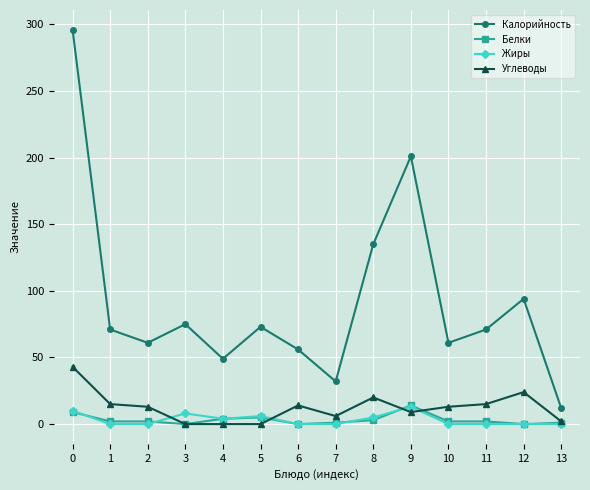

True or false: Калорийность and Жиры intersect in this chart.

False